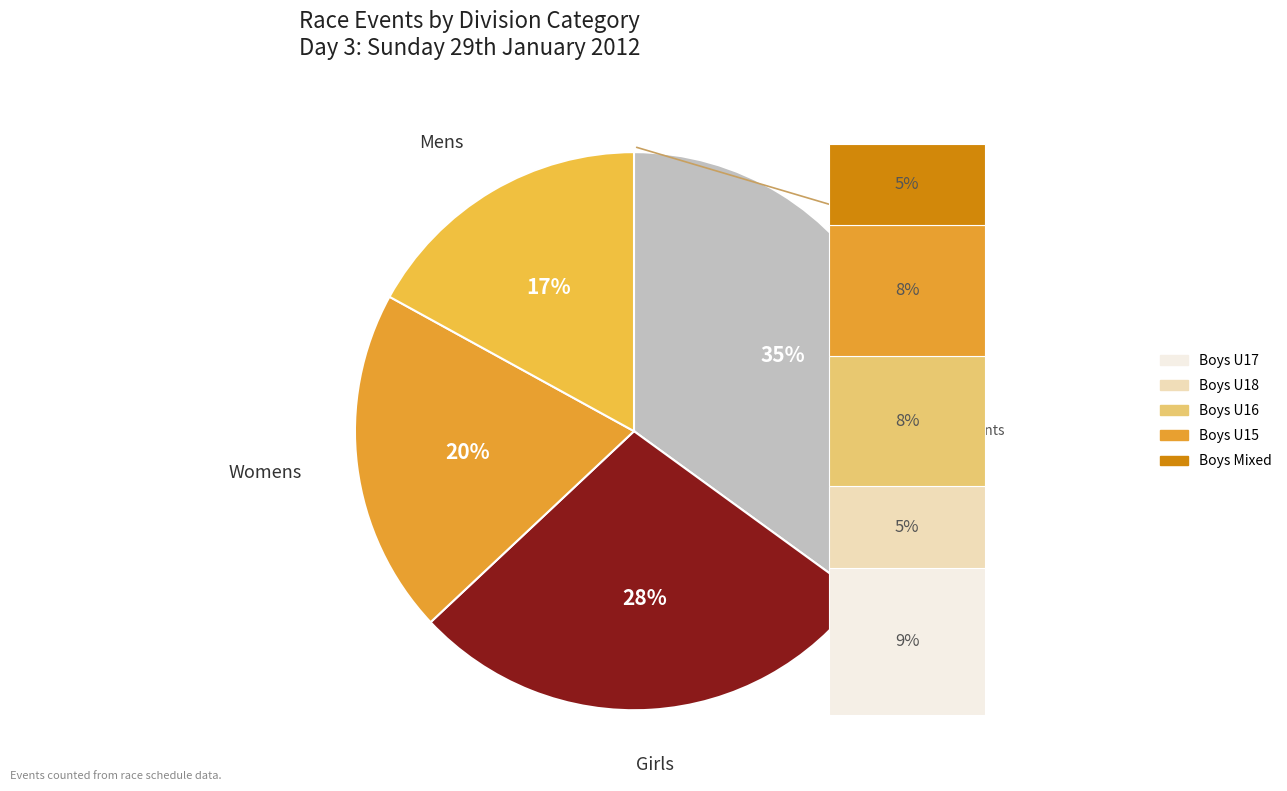

Which slice is the largest?

Boys